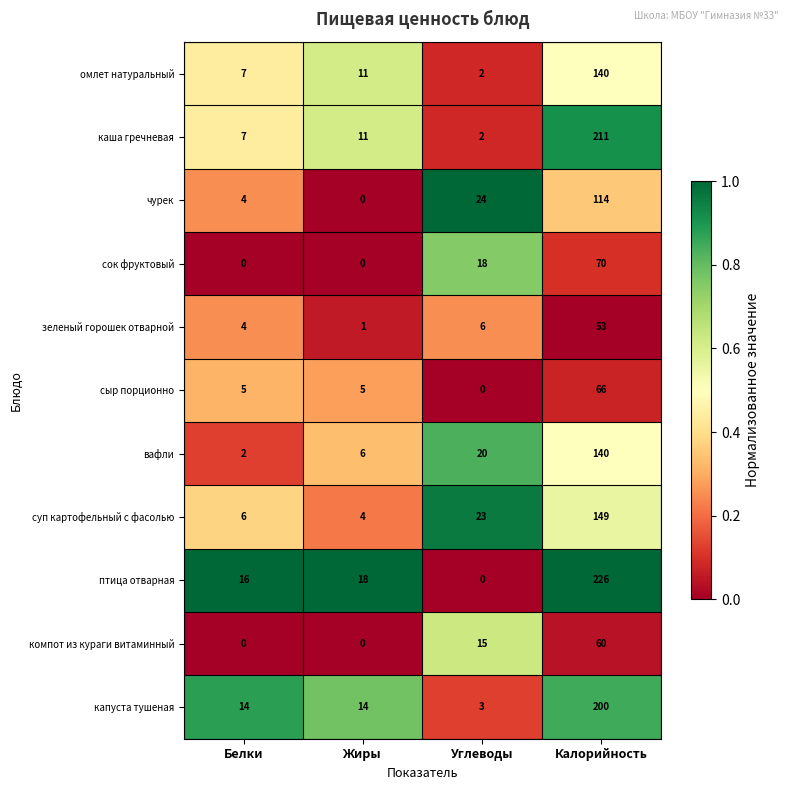

Which series has the widest spread of values?

птица отварная